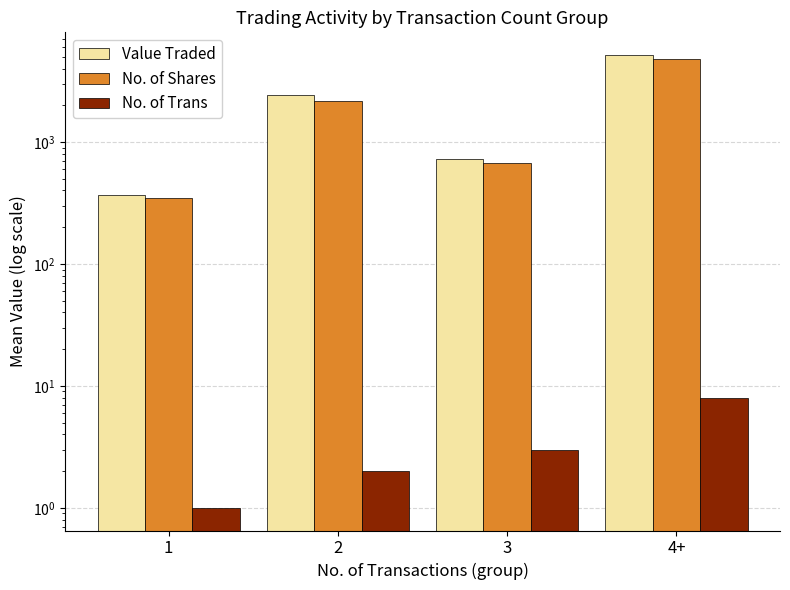

What is the sum of all Value Traded values?

8685.2